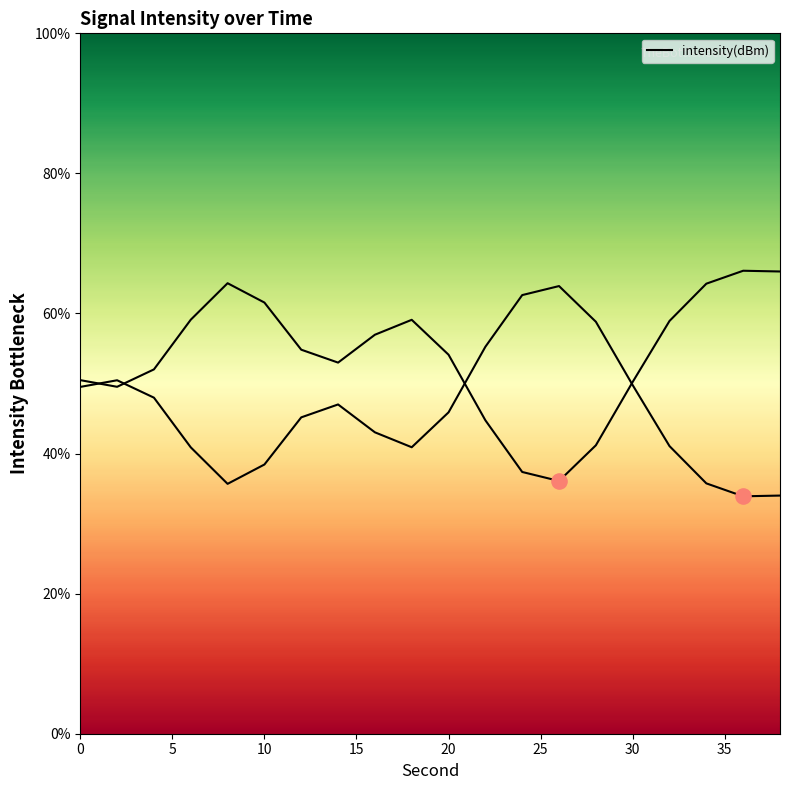

What is the ratio of the value at 35 to the value at 25?

0.9